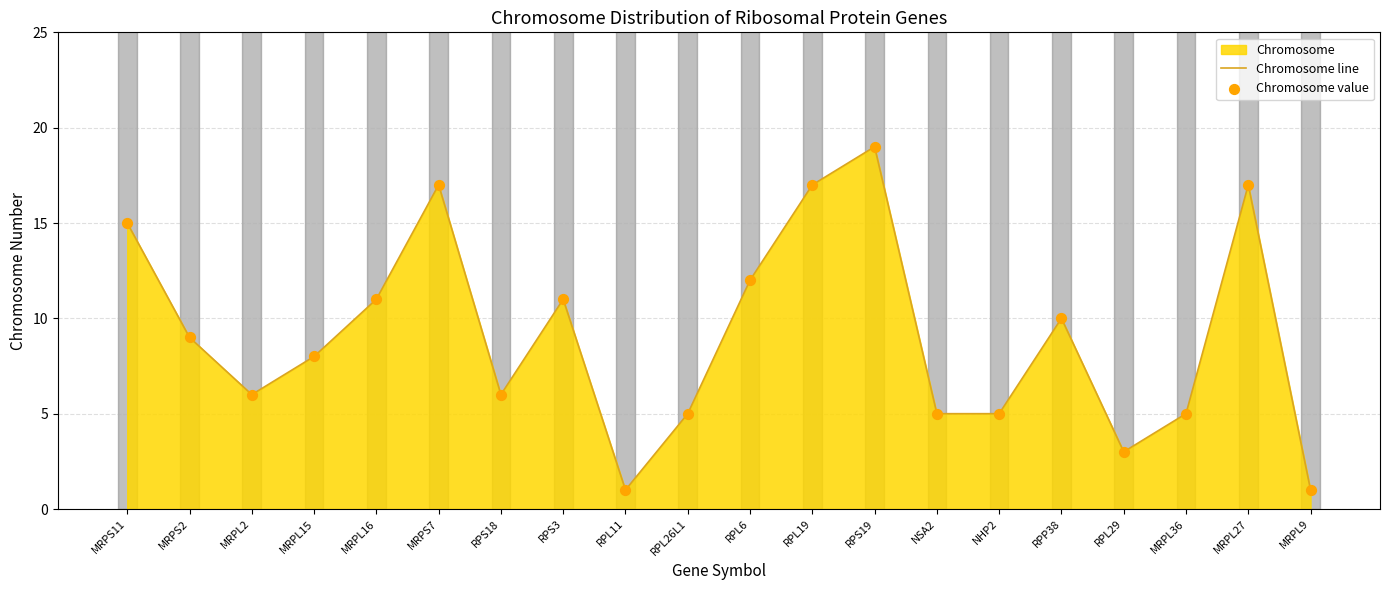

What is the highest value of the Chromosome line series?

19